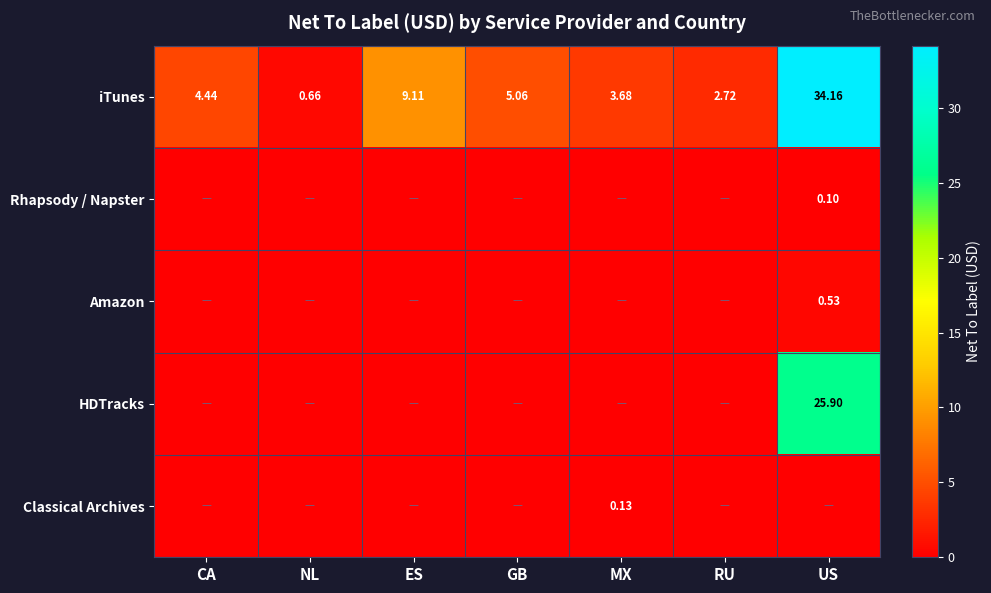

List the labels in order of iTunes value, largest first.

US, ES, GB, CA, MX, RU, NL